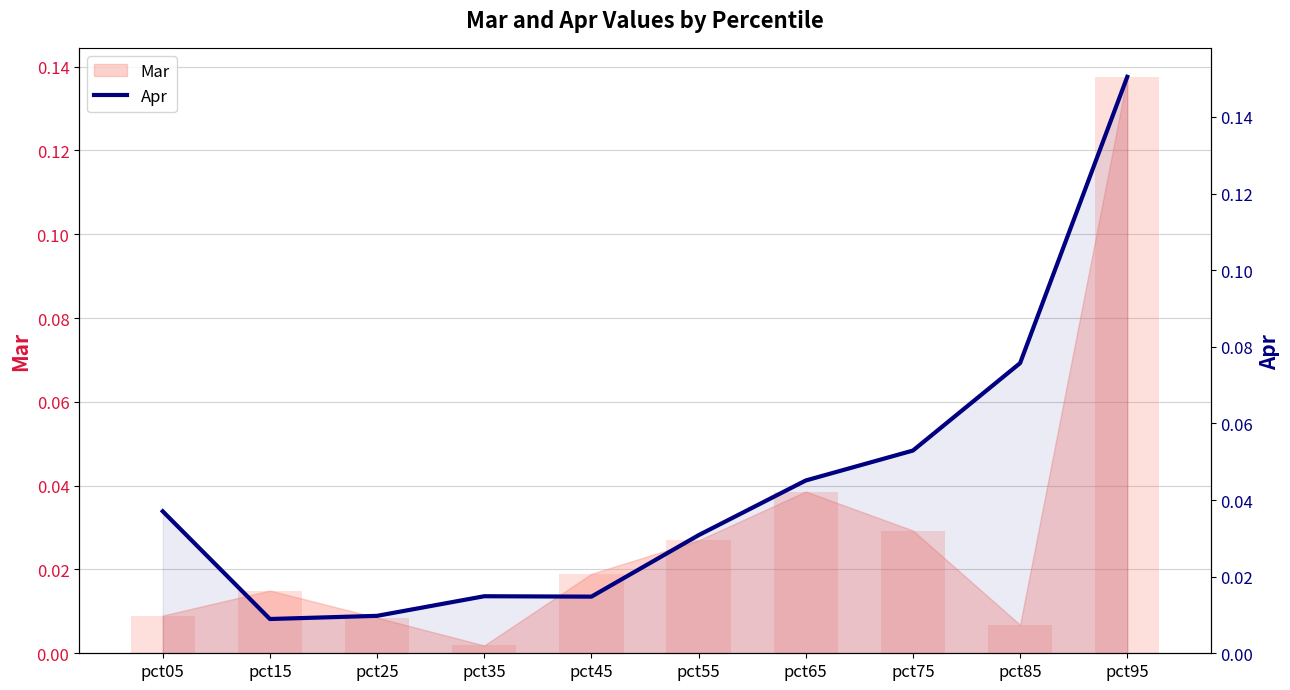

List the labels in order of value, largest first.

pct95, pct85, pct75, pct65, pct05, pct55, pct35, pct45, pct25, pct15